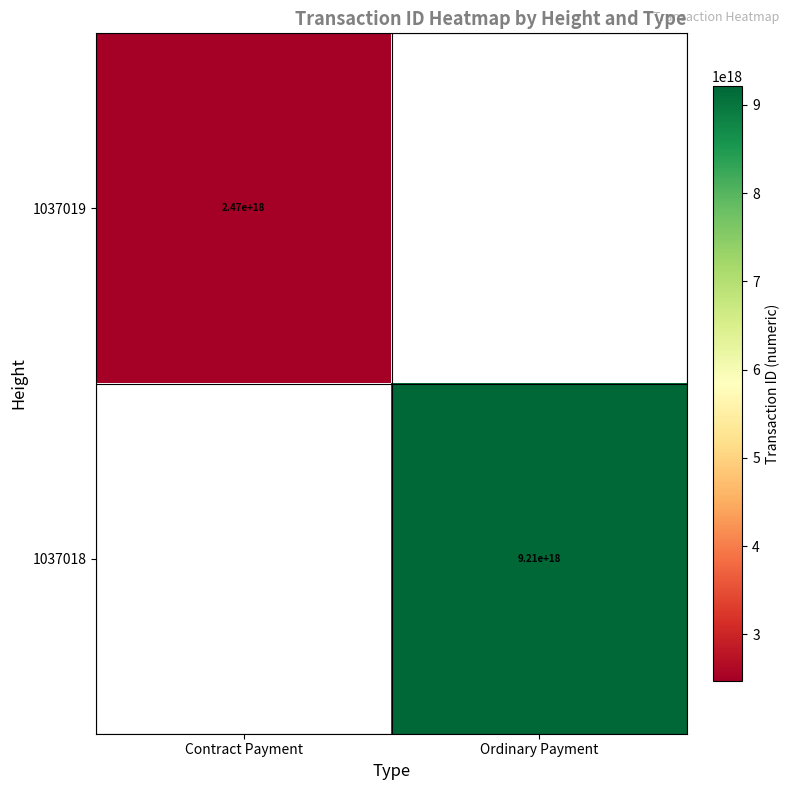

Is the value of 1037019 at Contract Payment greater than the value of 1037018 at Ordinary Payment?

No